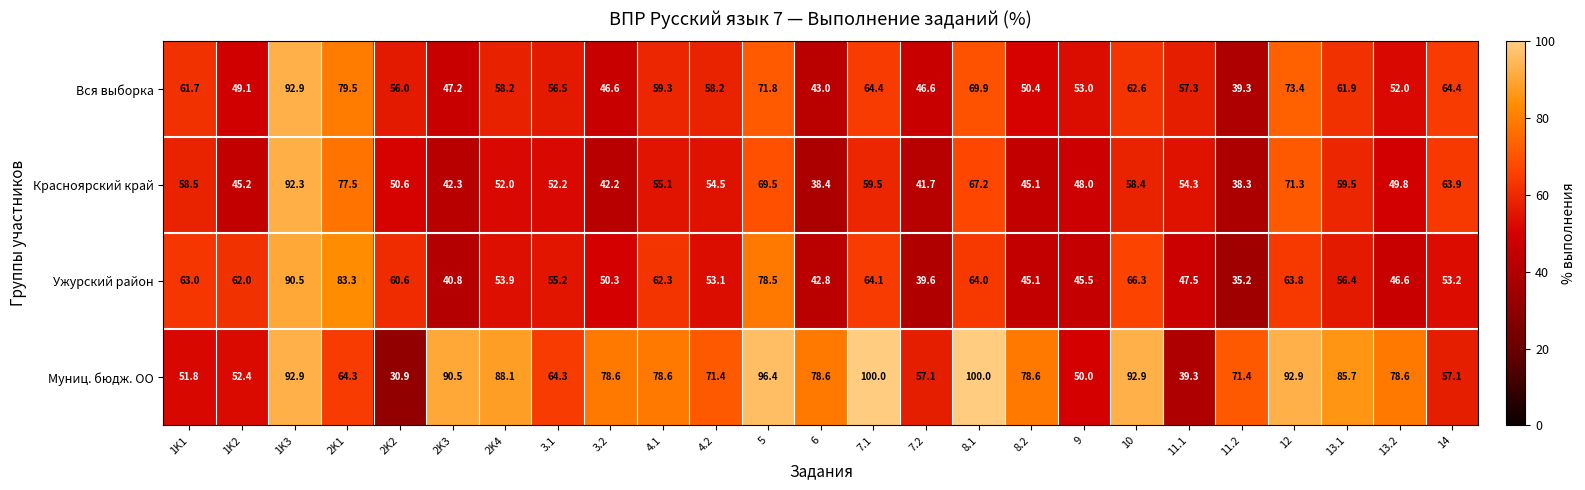

At how many categories does at least one series exceed 69?

17